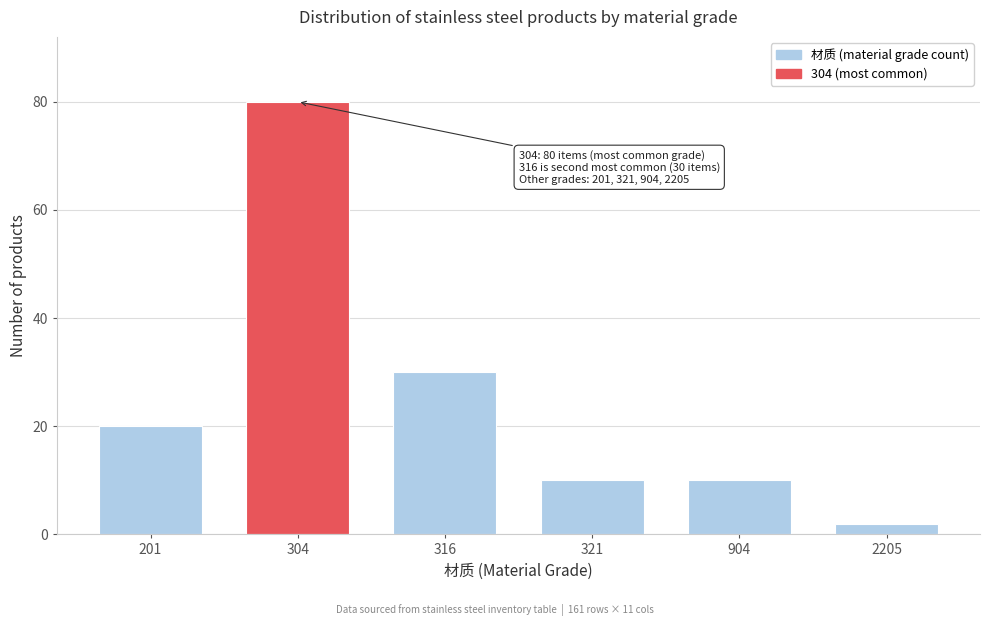

Reading left to right, what are all the values shown in this chart?

201=20	304=80	316=30	321=10	904=10	2205=2